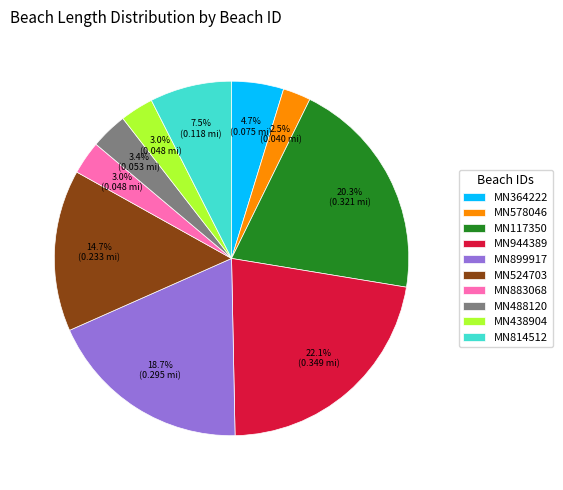

Which category has the biggest portion of the pie?

MN944389